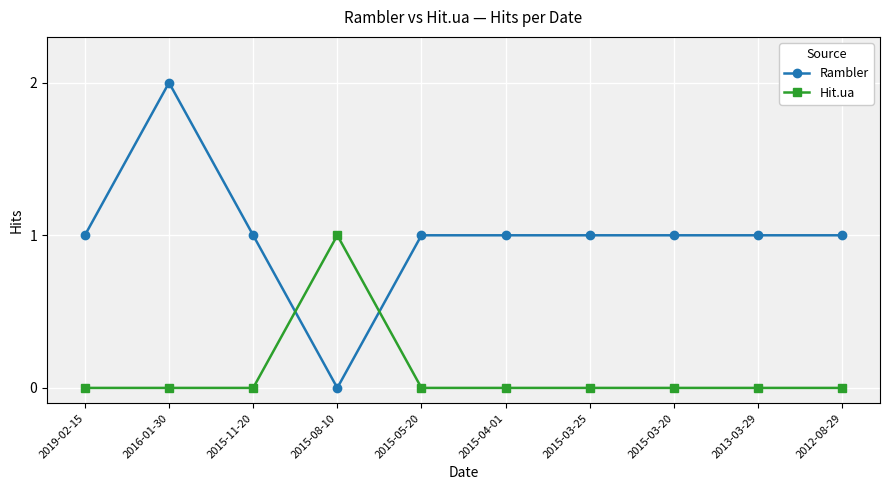

What is the label of the 10th point from the left?

2012-08-29